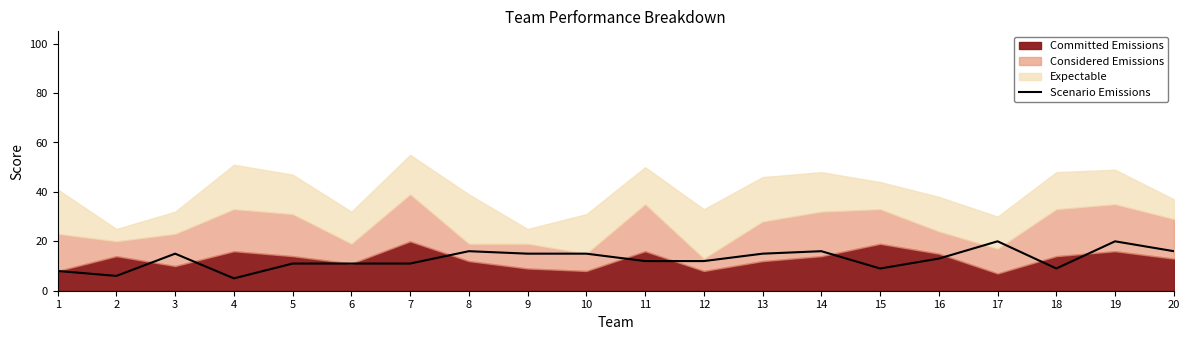

Is it true that the value at 13 is 15?

True